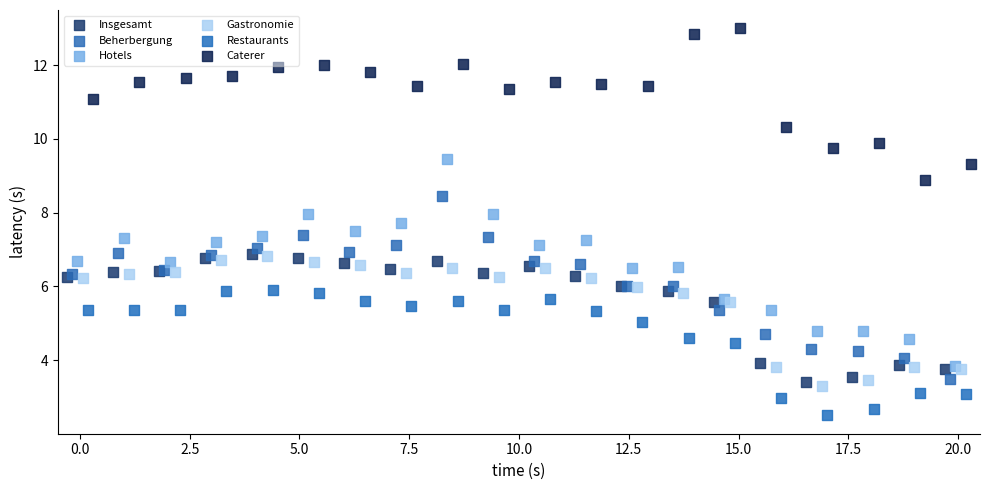

Which series contains the lowest Y value?

Restaurants